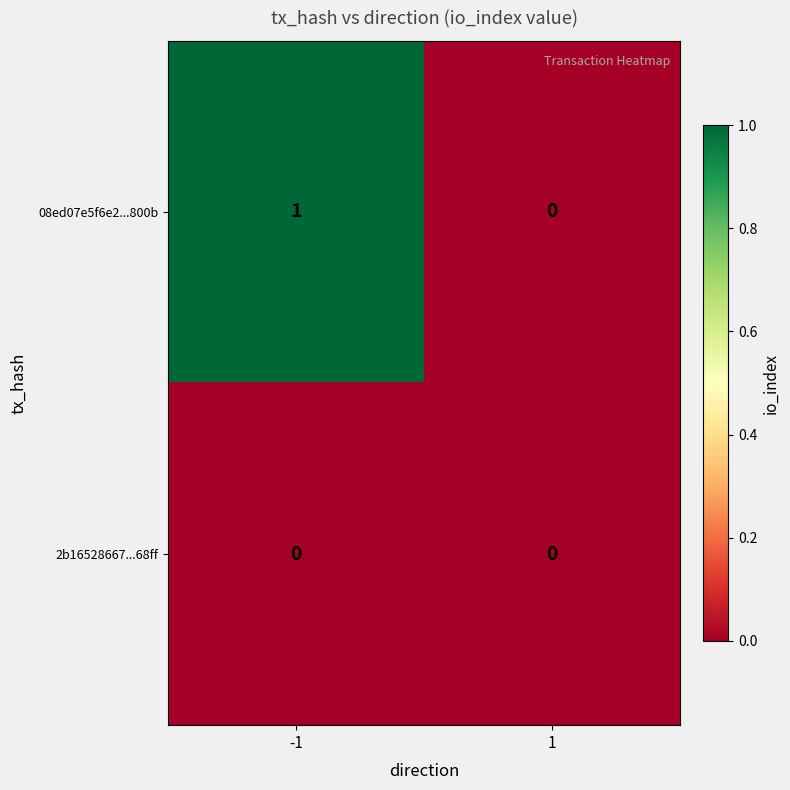

Reading right to left, transcribe all the data shown in this chart.

08ed07e5f6e2...800b: 0	1
2b16528667...68ff: 0	0